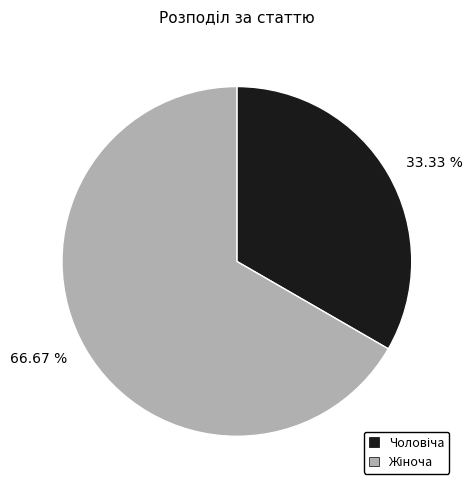

Do 66.67 % and 33.33 % together represent more than half of the pie?

Yes